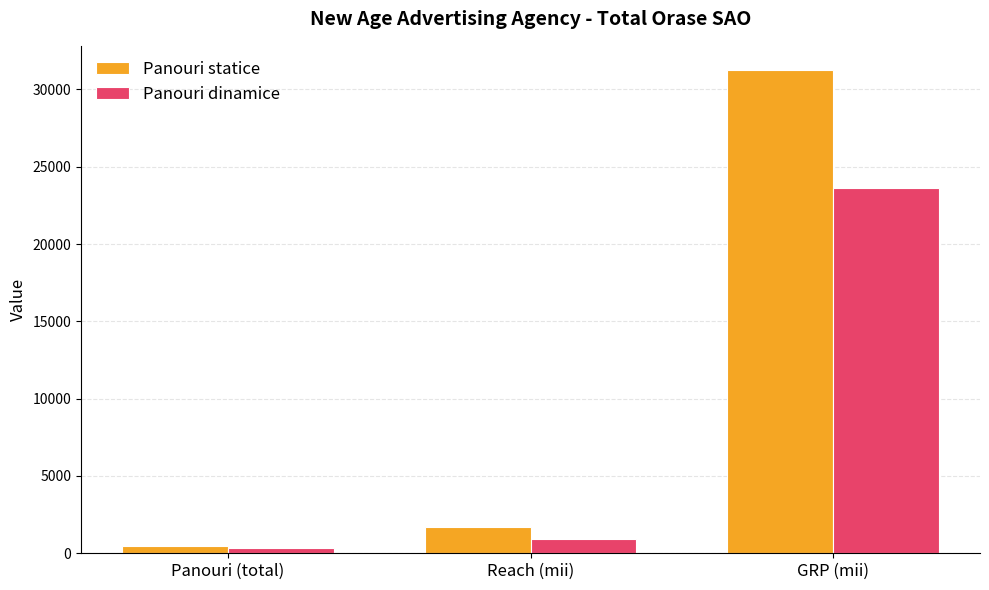

Is it true that Panouri statice equals 482 at Panouri (total)?

True